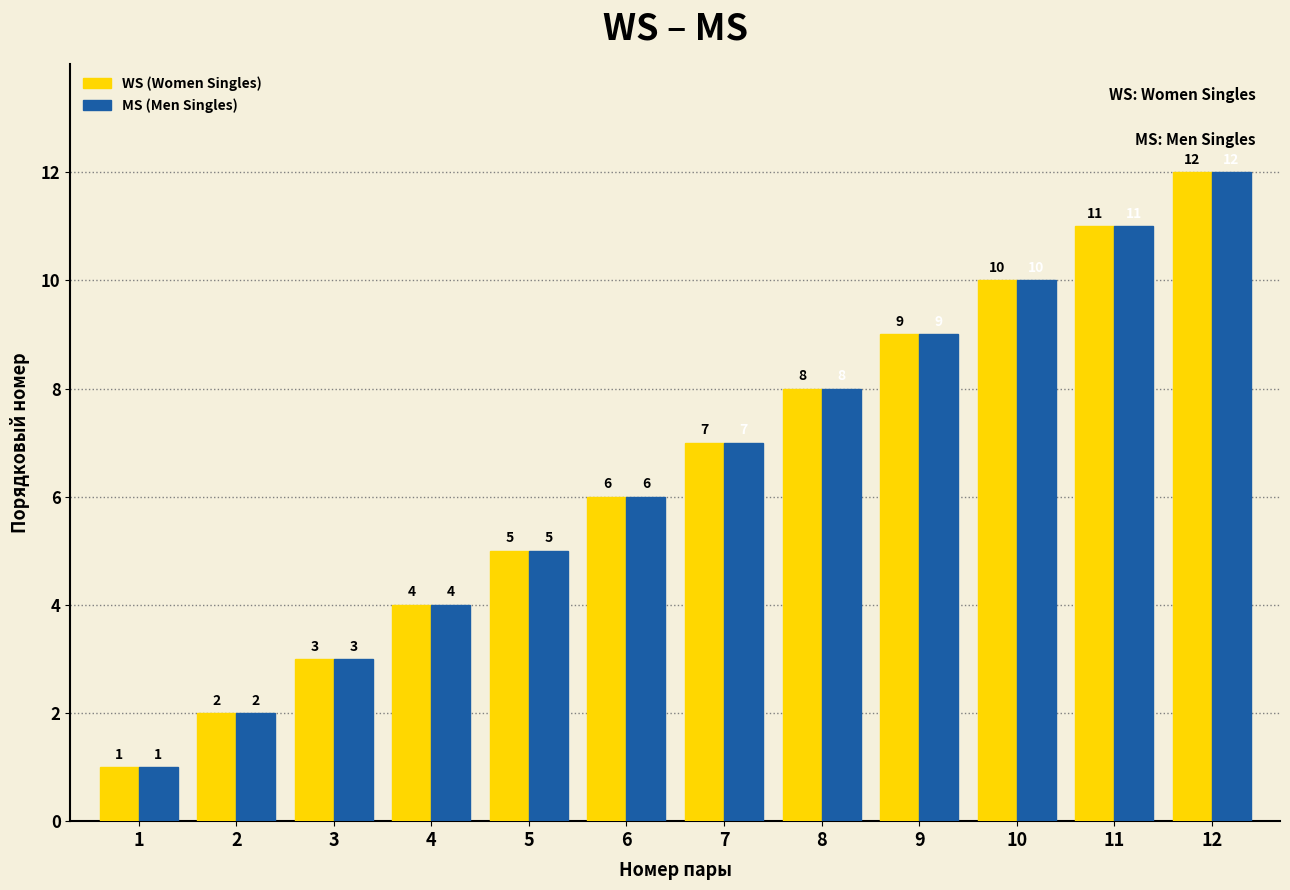

What is the maximum value shown in the chart?

12